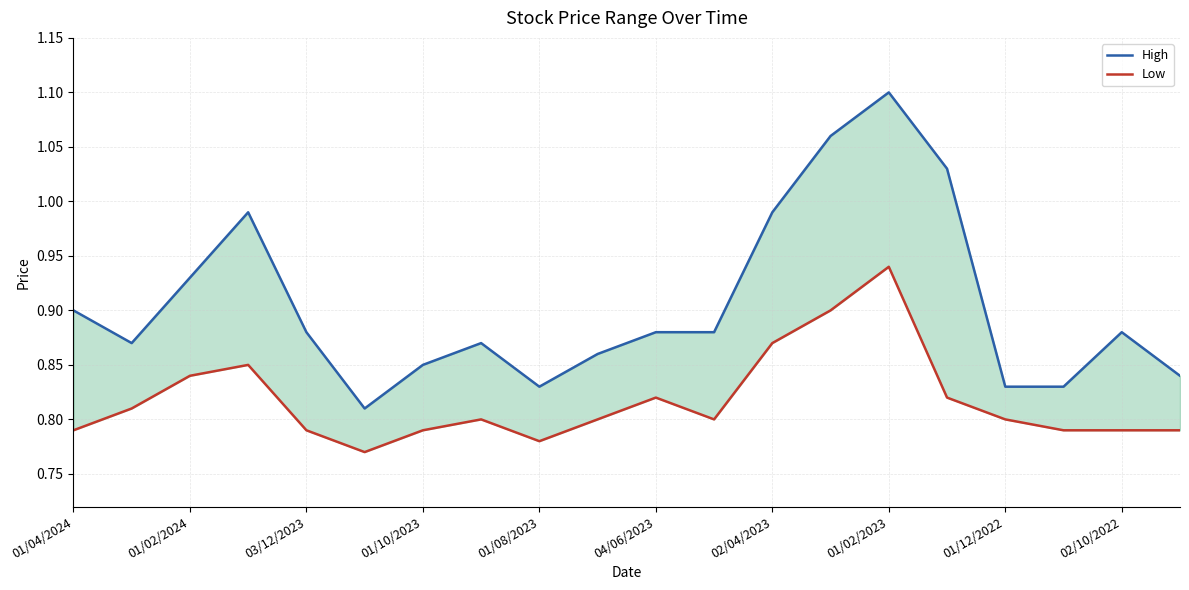

How many data points does each series have?

20